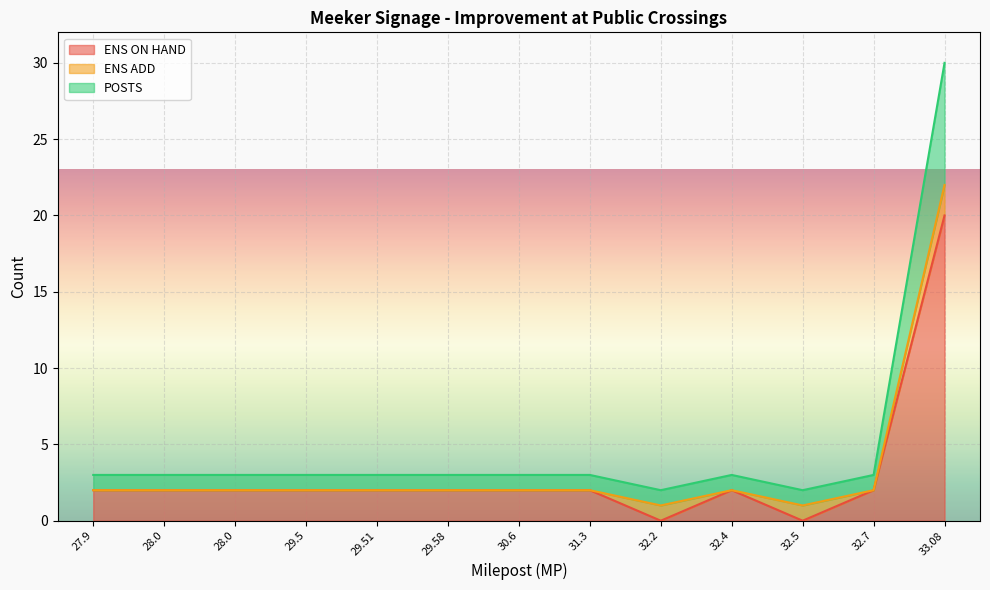

The value of ENS ON HAND at 31.3 is 1. True or false?

False